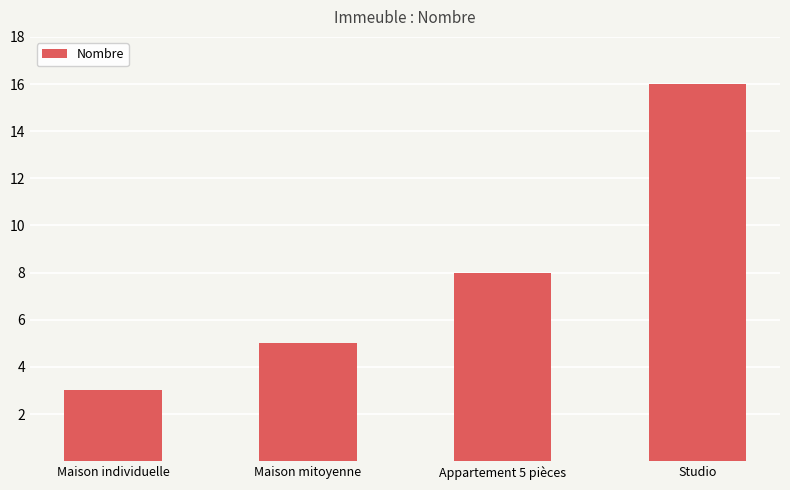

How many data points are less than 8?

2